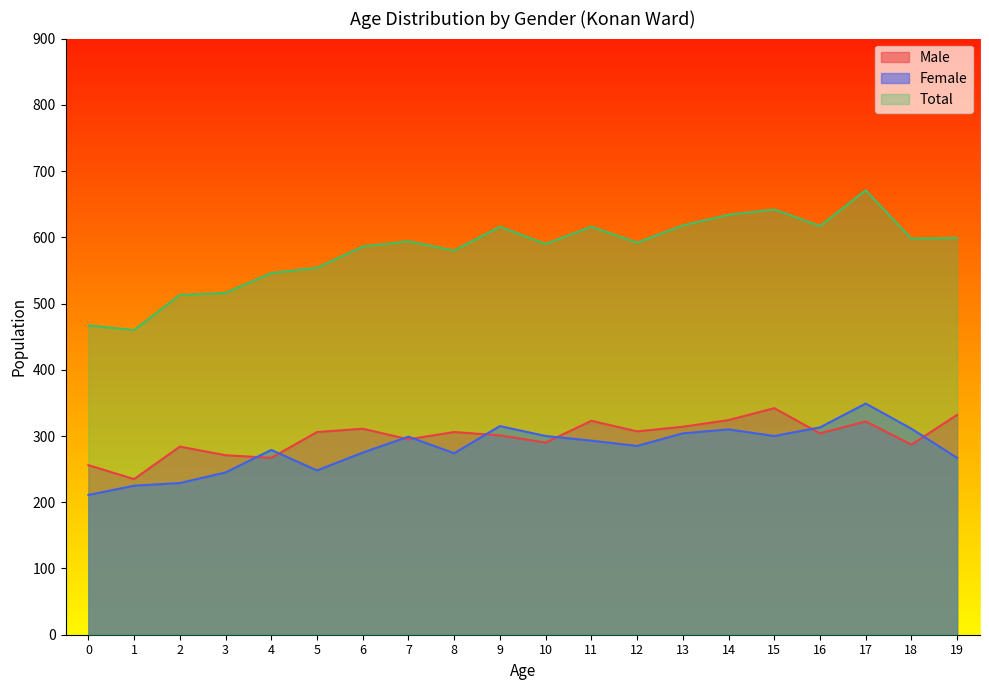

The value of Female at 18 is 311. True or false?

True